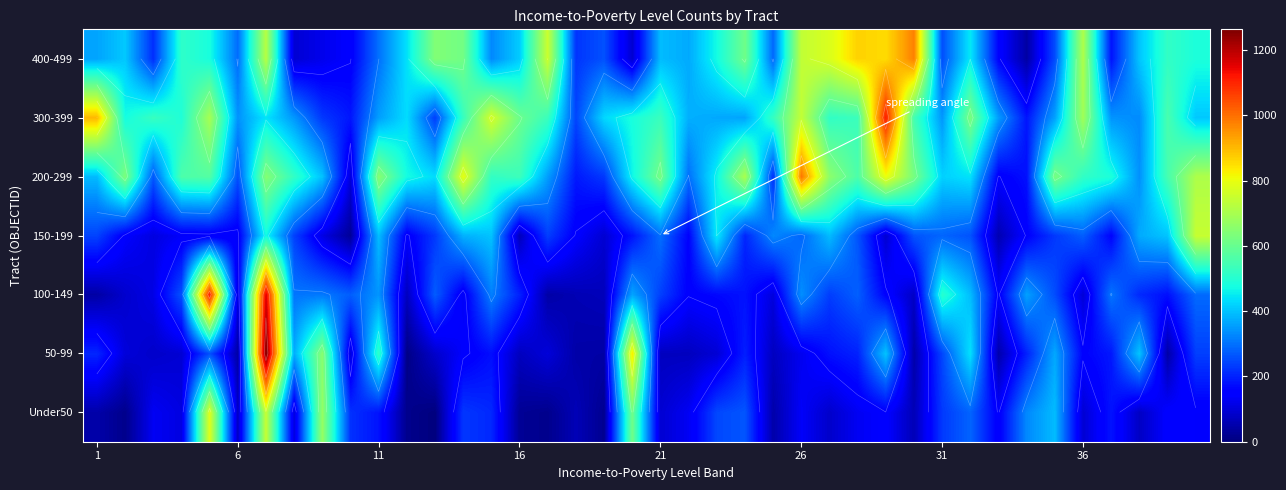

What is the maximum value shown in the chart?

1264